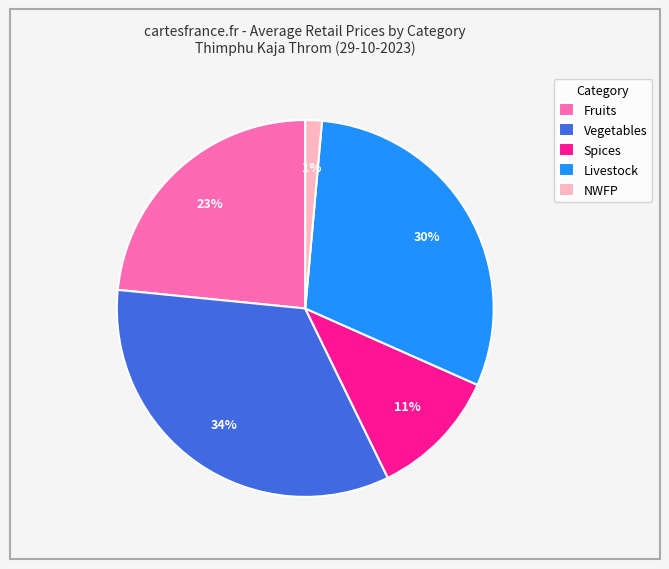

Between Spices and Vegetables, which is larger?

Vegetables